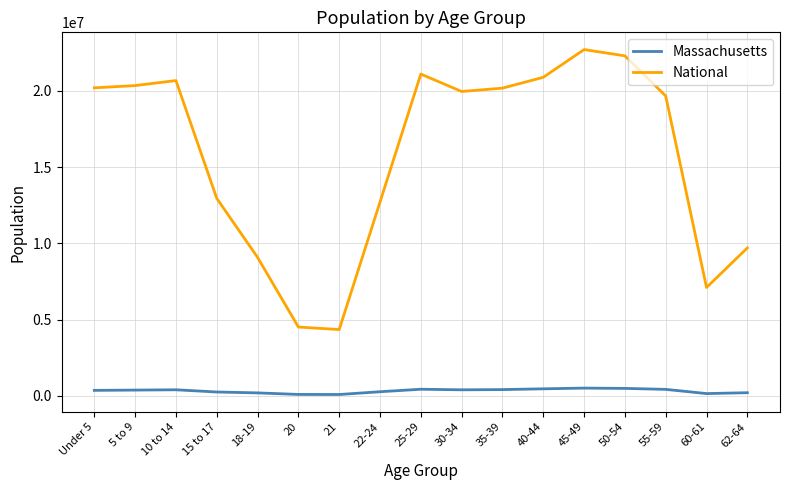

True or false: Massachusetts and National cross at least once.

False